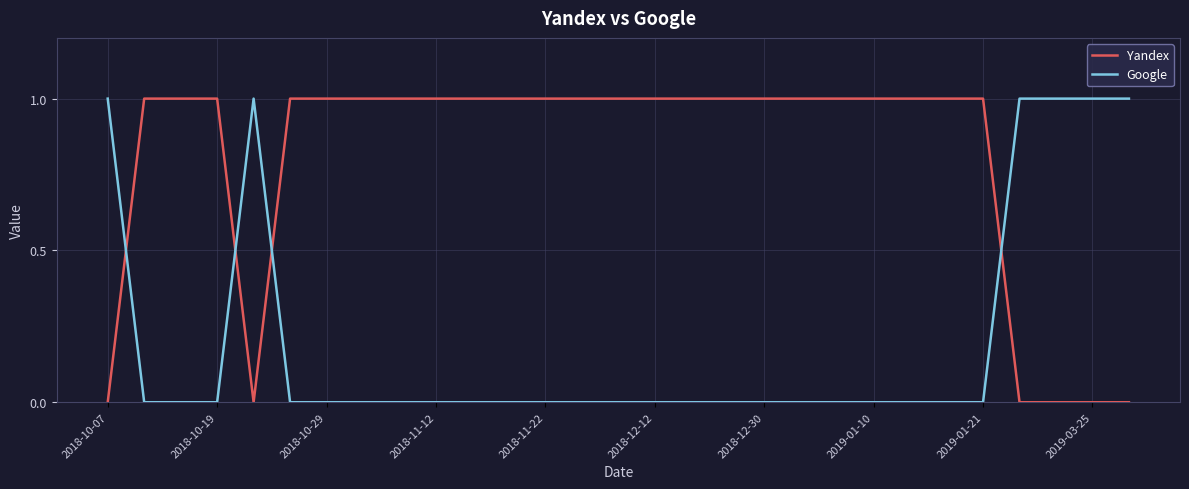

After their last crossing, which series has the higher values: Yandex or Google?

Google